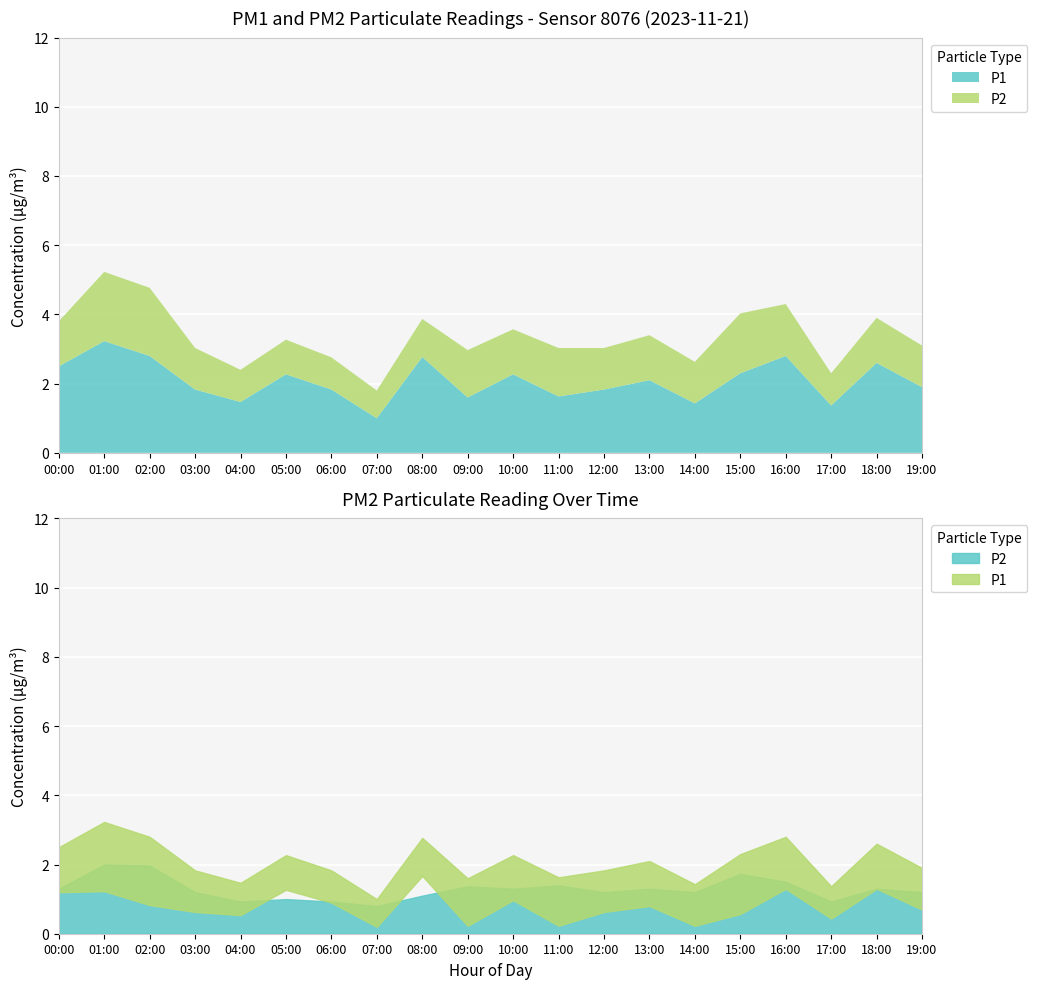

True or false: P2 and P1 cross at least once.

False